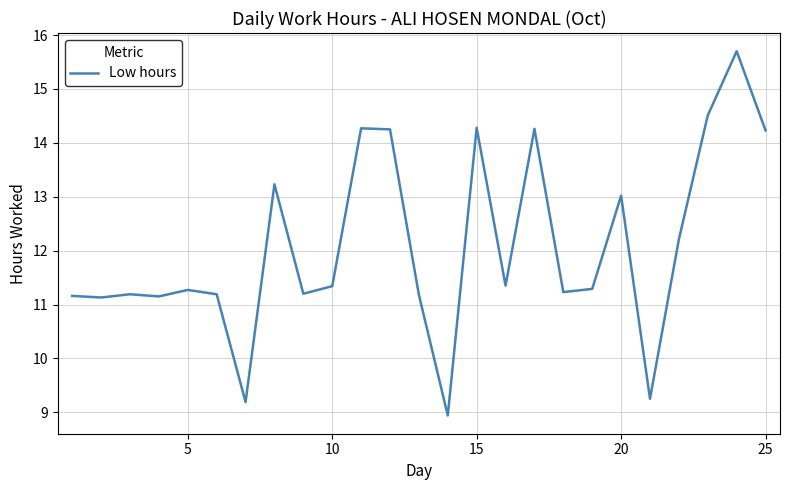

What is the smallest value displayed?

8.9